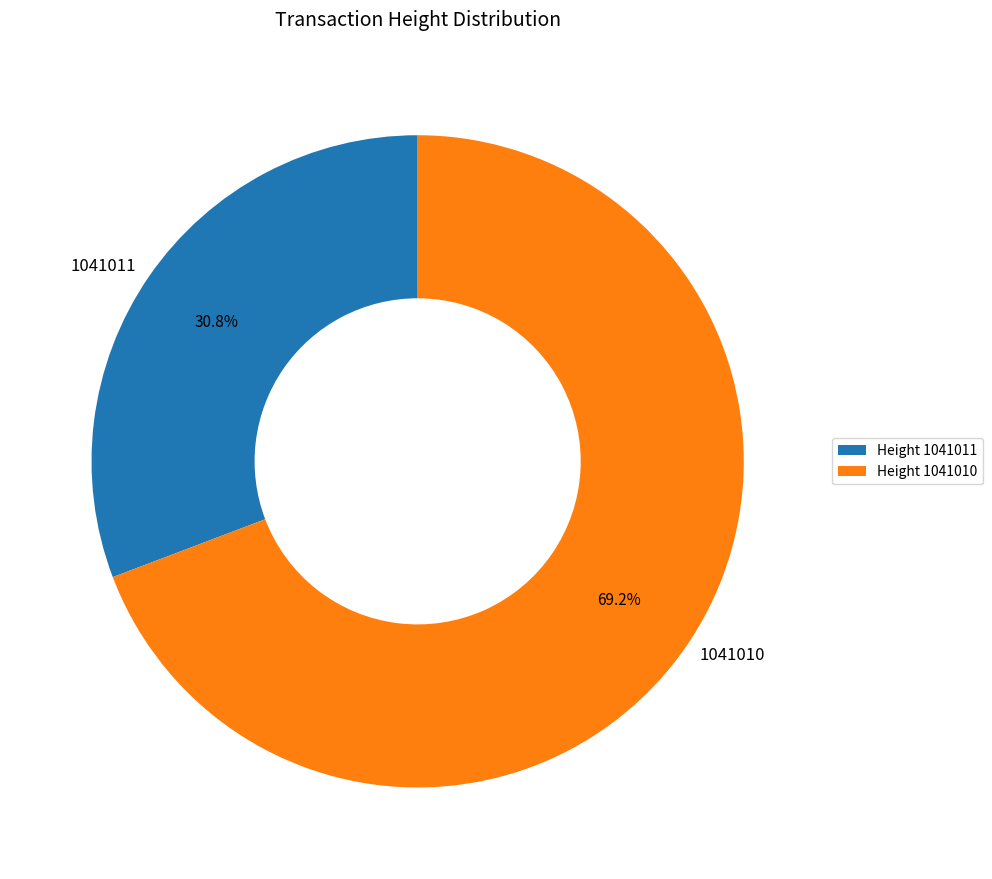

Rank the categories by value from highest to lowest.

1041010, 1041011